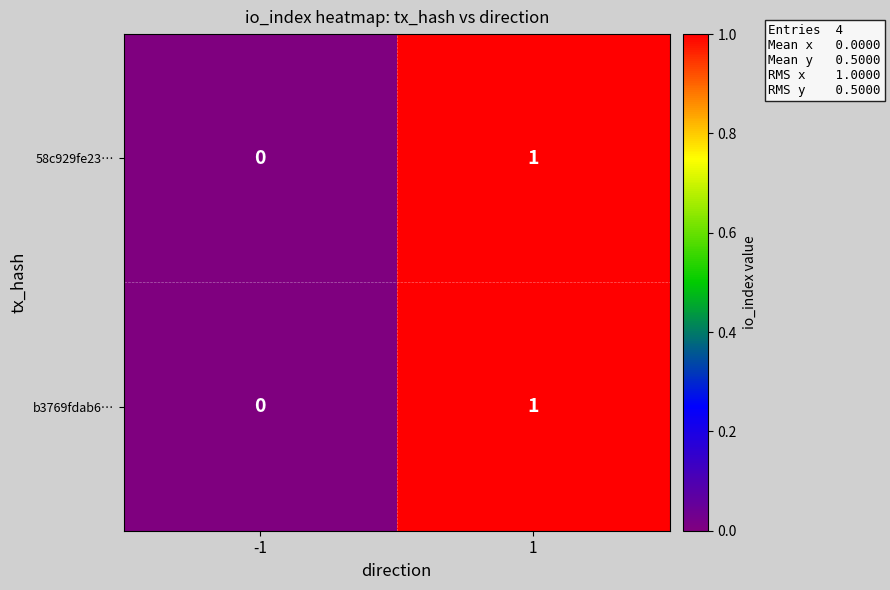

Is the value of b3769fdab6… at -1 greater than the value of 58c929fe23… at 1?

No